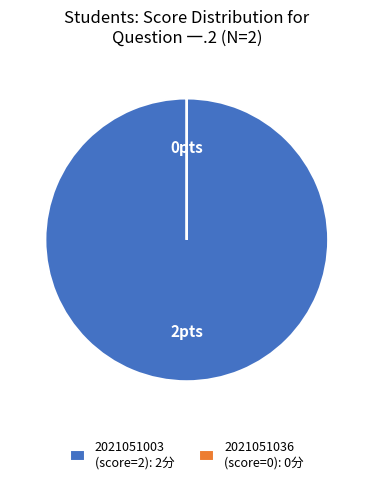

Is it true that 2021051003 (score=2): 2分 is 100% of the pie?

True